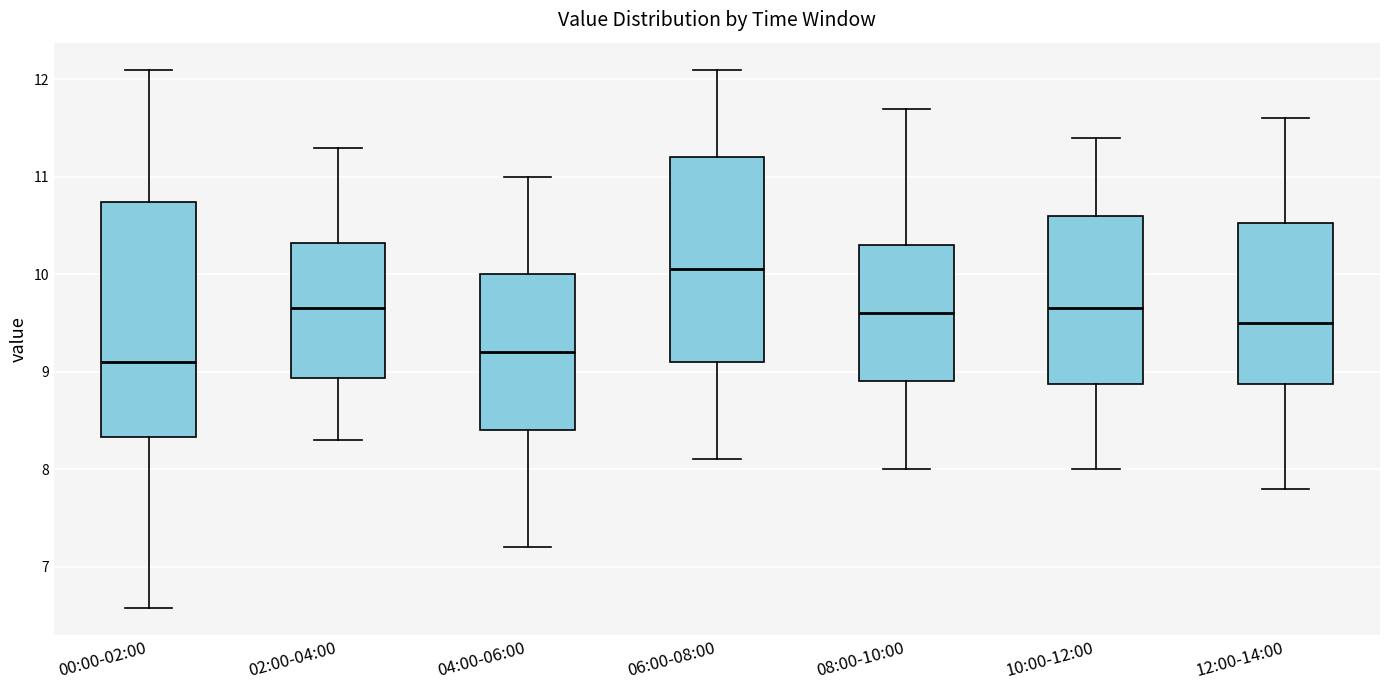

Where does the lower whisker of the box for 10:00-12:00 end on the y-axis? The values are not printed on the chart, so give them approximately, as read against the axis.

8.0